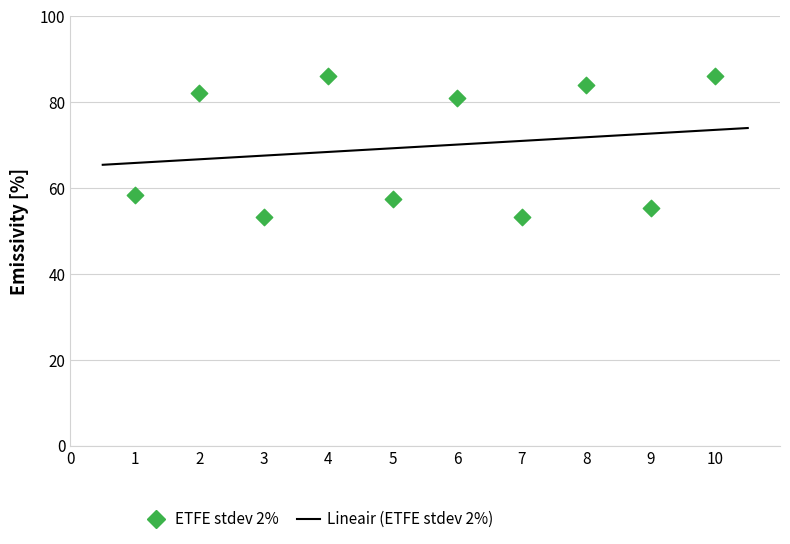

What Y value in the scatter plot is closest to 69?

58.3